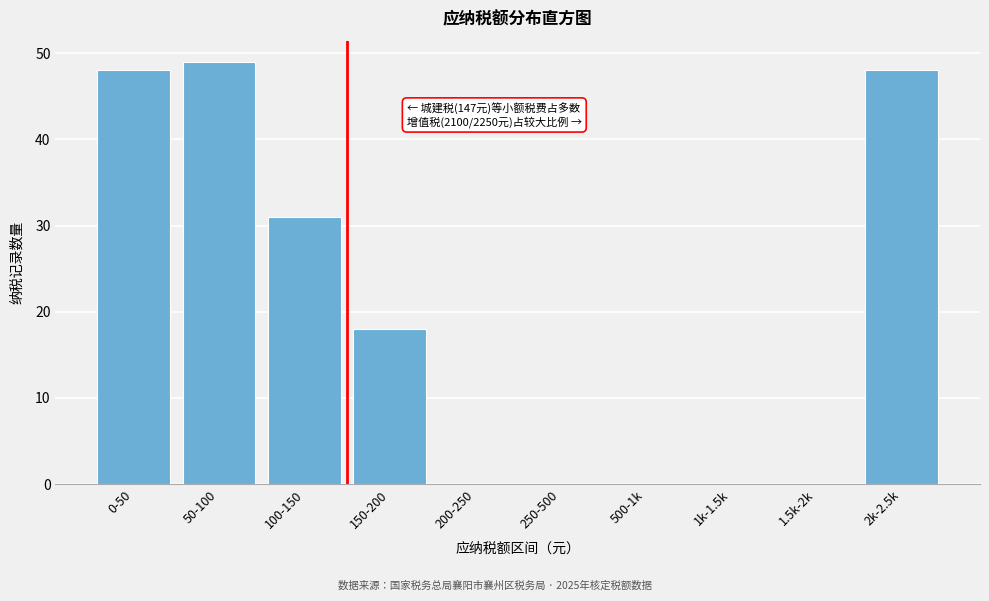

Reading left to right, list all the values displayed in this chart.

0-50=48	50-100=49	100-150=31	150-200=18	200-250=0	250-500=0	500-1k=0	1k-1.5k=0	1.5k-2k=0	2k-2.5k=48